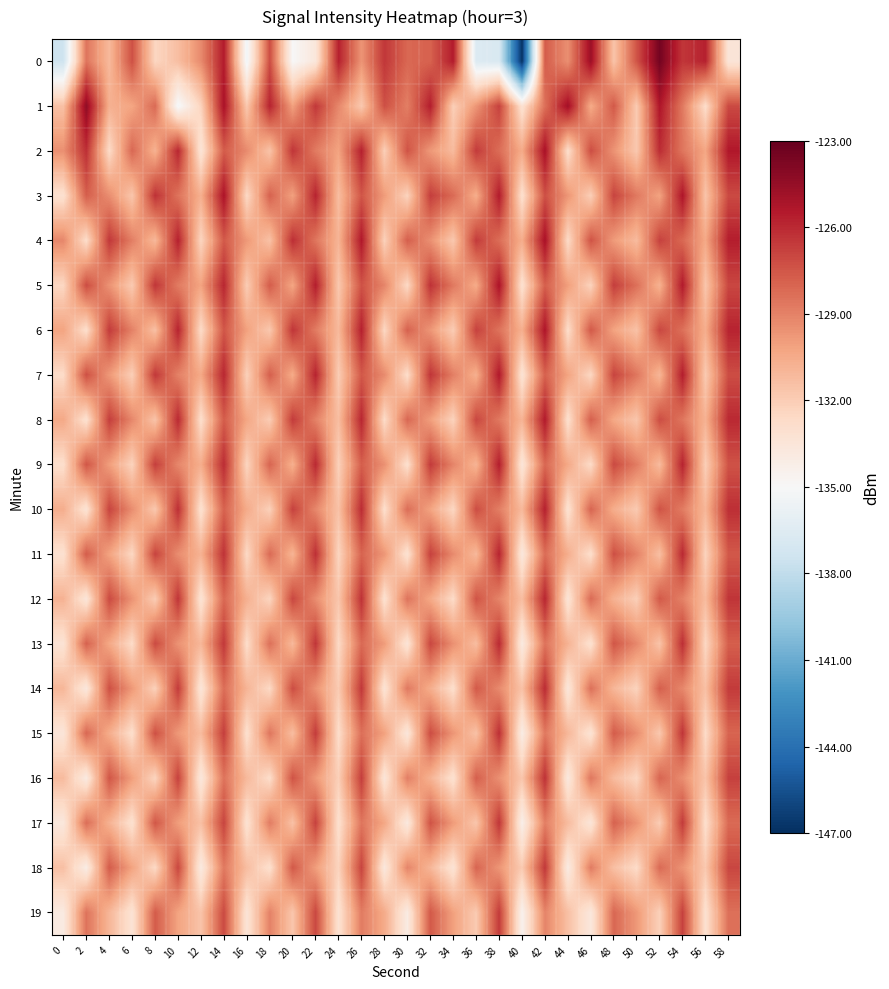

Count the number of categories in the chart.

30